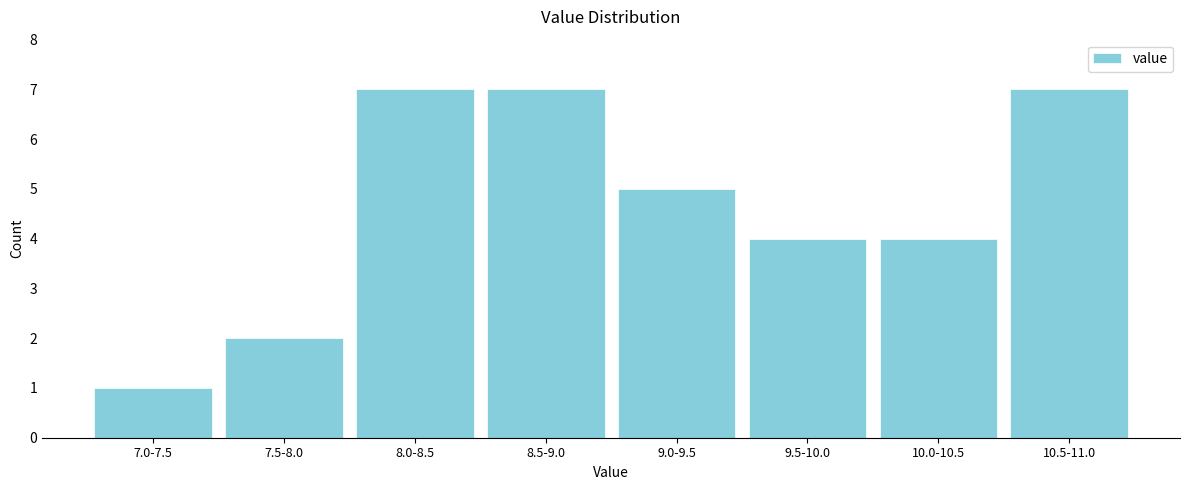

Reading left to right, extract all data points from this chart.

7.0-7.5=1	7.5-8.0=2	8.0-8.5=7	8.5-9.0=7	9.0-9.5=5	9.5-10.0=4	10.0-10.5=4	10.5-11.0=7